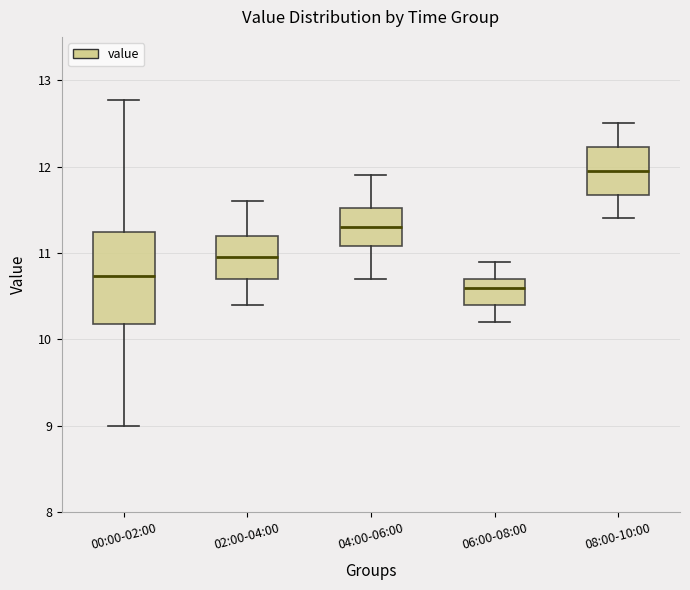

Reading left to right, read every box against the y-axis: the position of its median line, the range the box covers, and the ends of its whiskers. The values are not printed on the chart, so give them approximately, as read against the axis.

00:00-02:00: median 10.7, box 10.2 to 11.2, whiskers 9.0 to 12.8
02:00-04:00: median 11.0, box 10.7 to 11.2, whiskers 10.4 to 11.6
04:00-06:00: median 11.3, box 11.1 to 11.5, whiskers 10.7 to 11.9
06:00-08:00: median 10.6, box 10.4 to 10.7, whiskers 10.2 to 10.9
08:00-10:00: median 12.0, box 11.7 to 12.2, whiskers 11.4 to 12.5